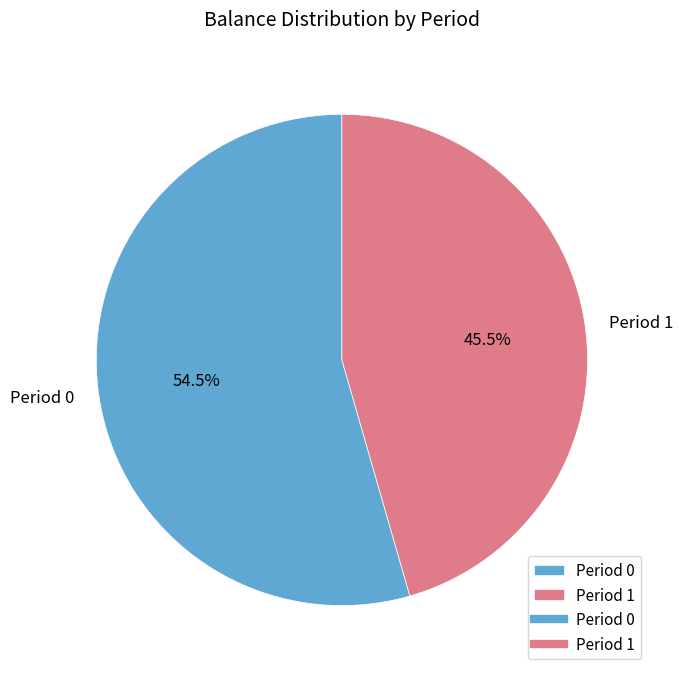

Is there a majority slice in this chart?

Yes